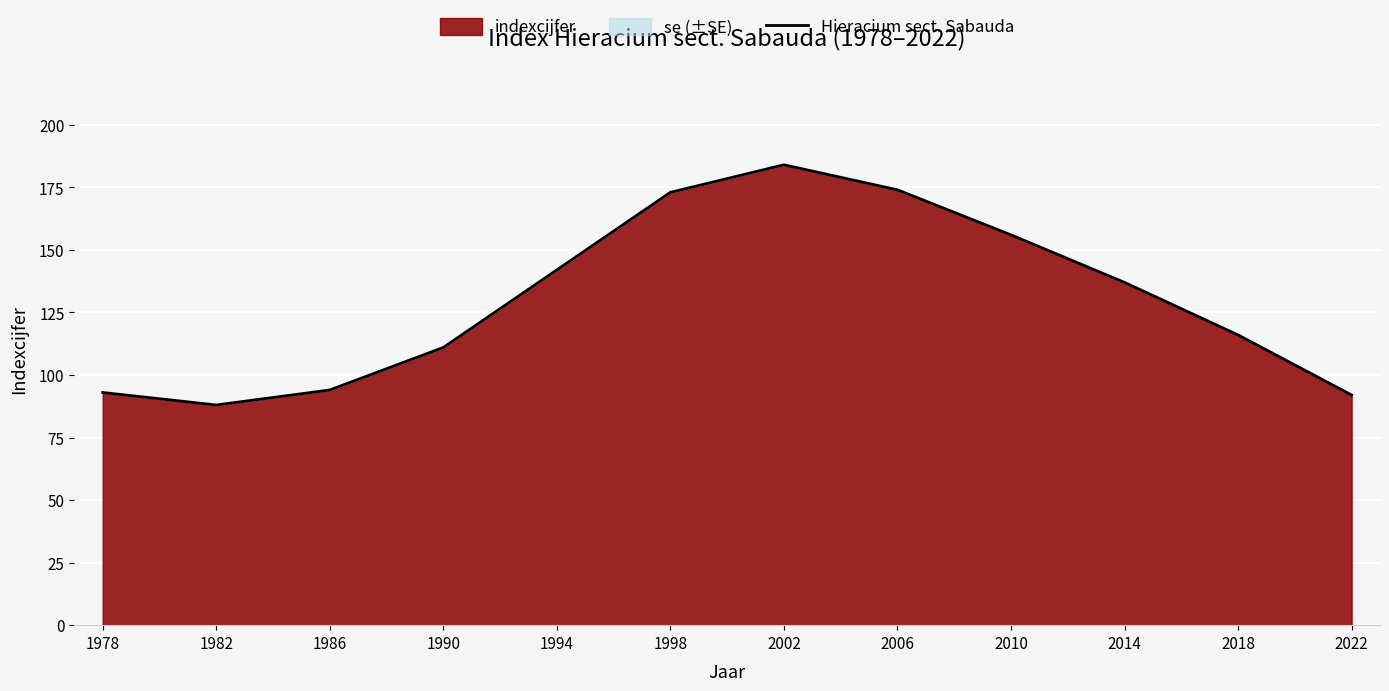

Which label corresponds to the largest value in the chart?

2002